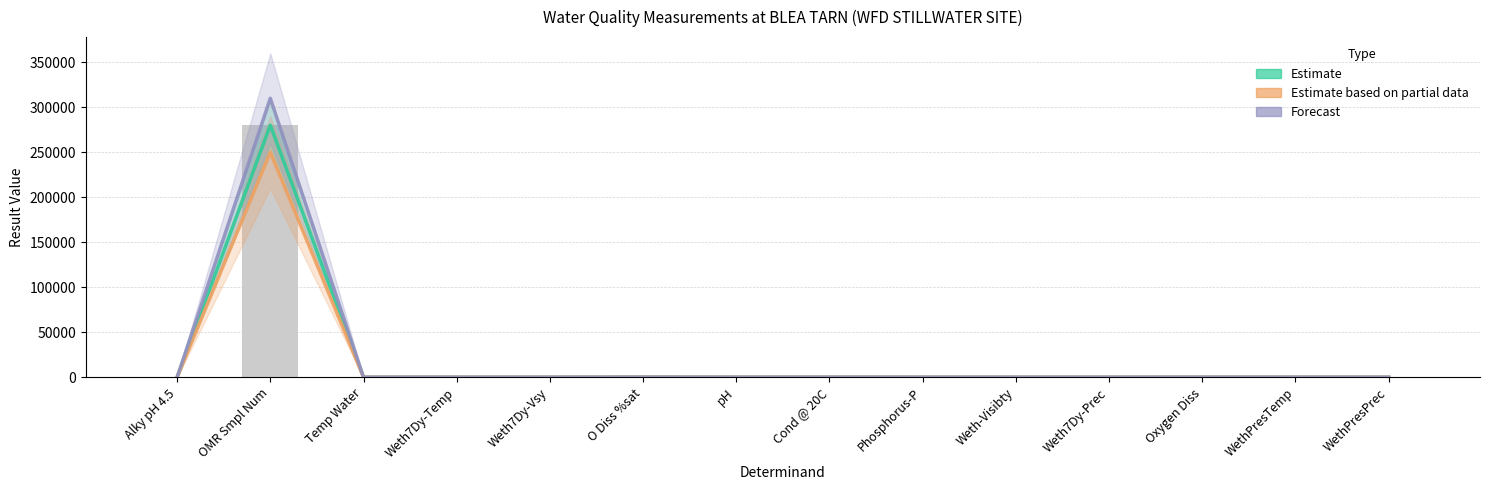

The value of Estimate based on partial data at Temp Water is 17.9. True or false?

False